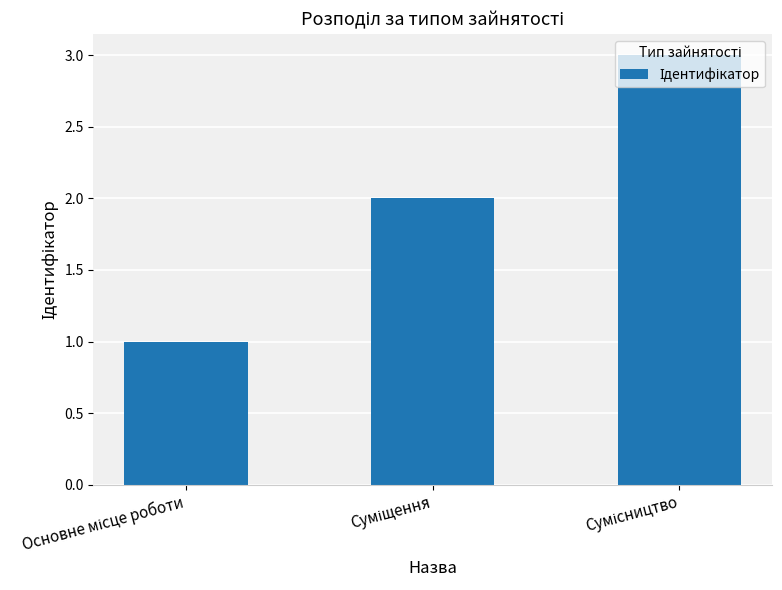

What is the maximum value shown in the chart?

3